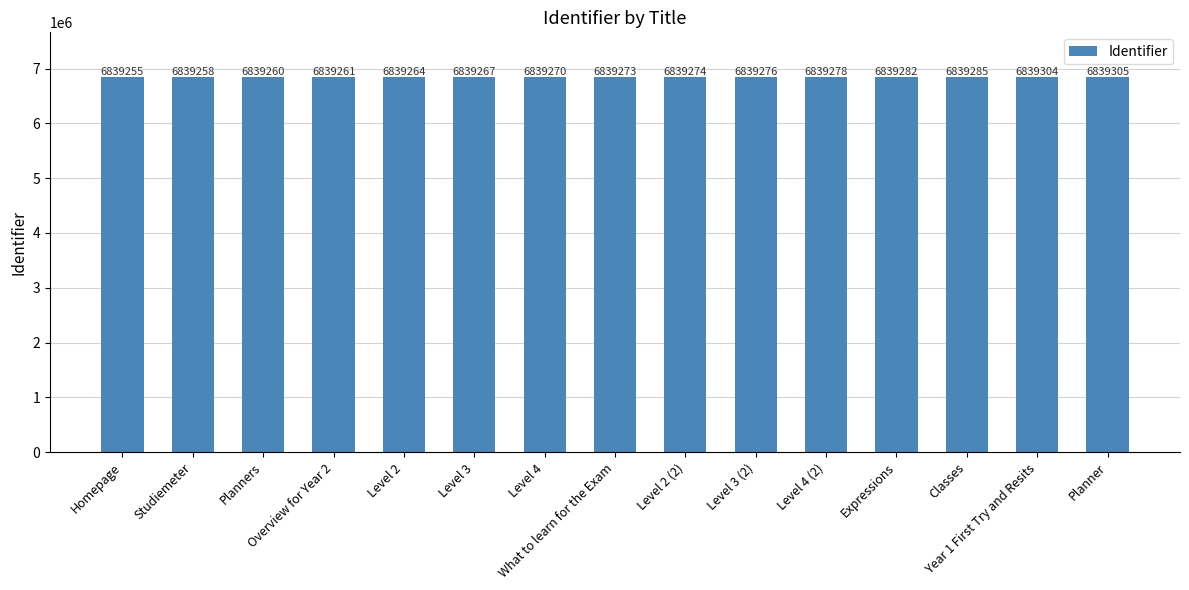

How many data points are less than 6839273?

7